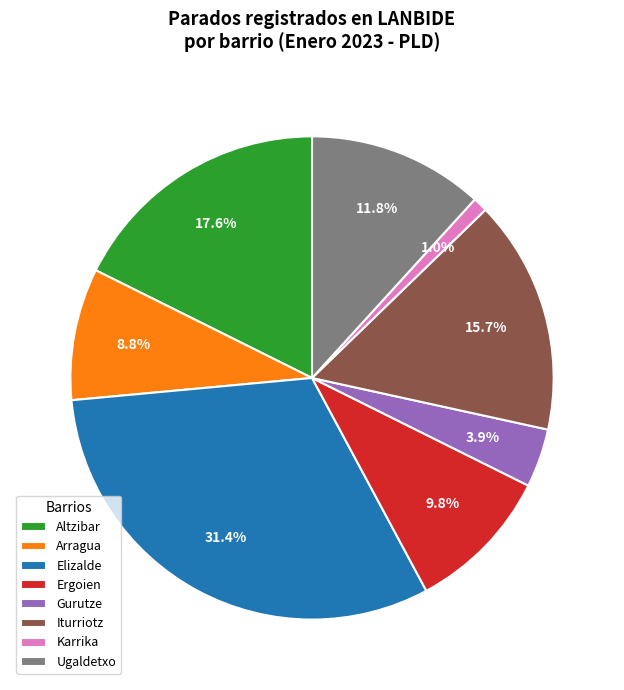

Do Ugaldetxo and Ergoien together represent more than half of the pie?

No